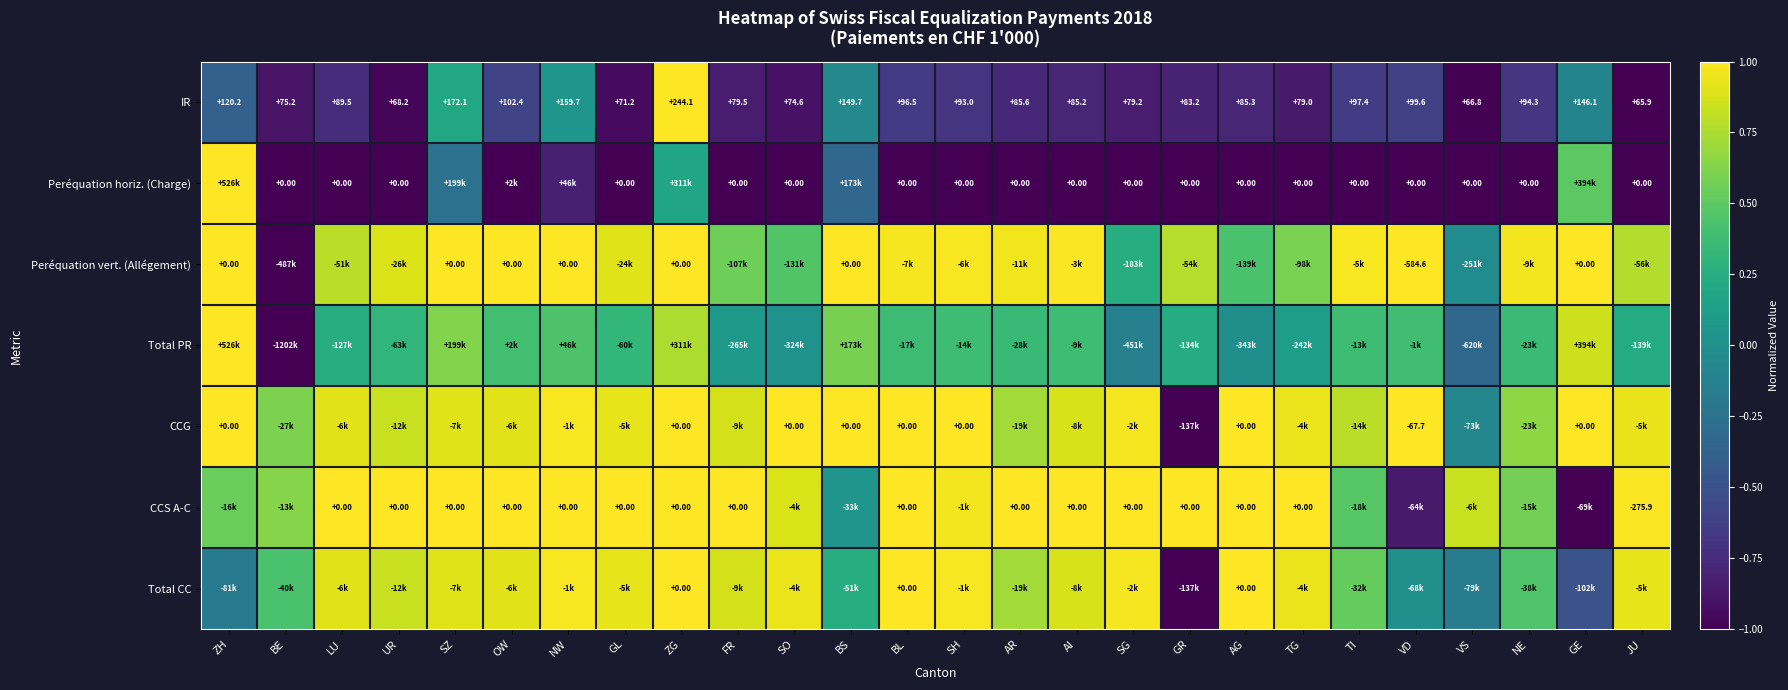

At which label is IR closest to 155?

NW